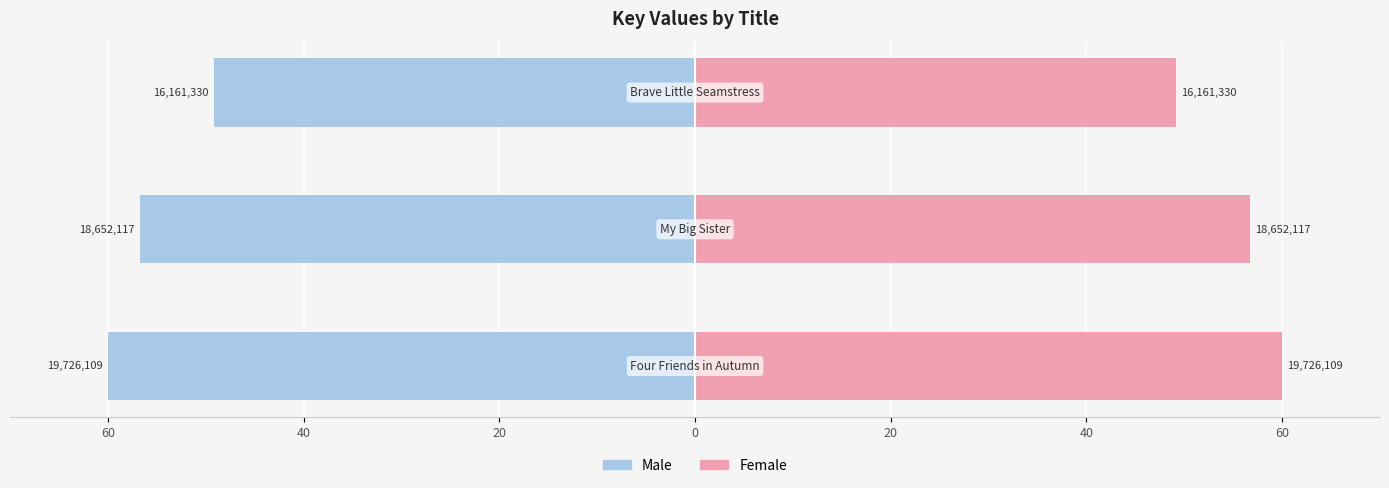

The value of Male at 20 is -14.6. True or false?

False